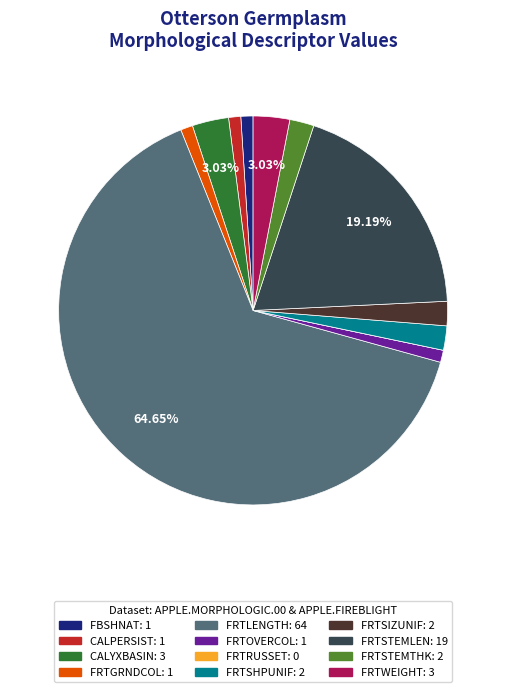

Which slice is the largest?

FRTLENGTH